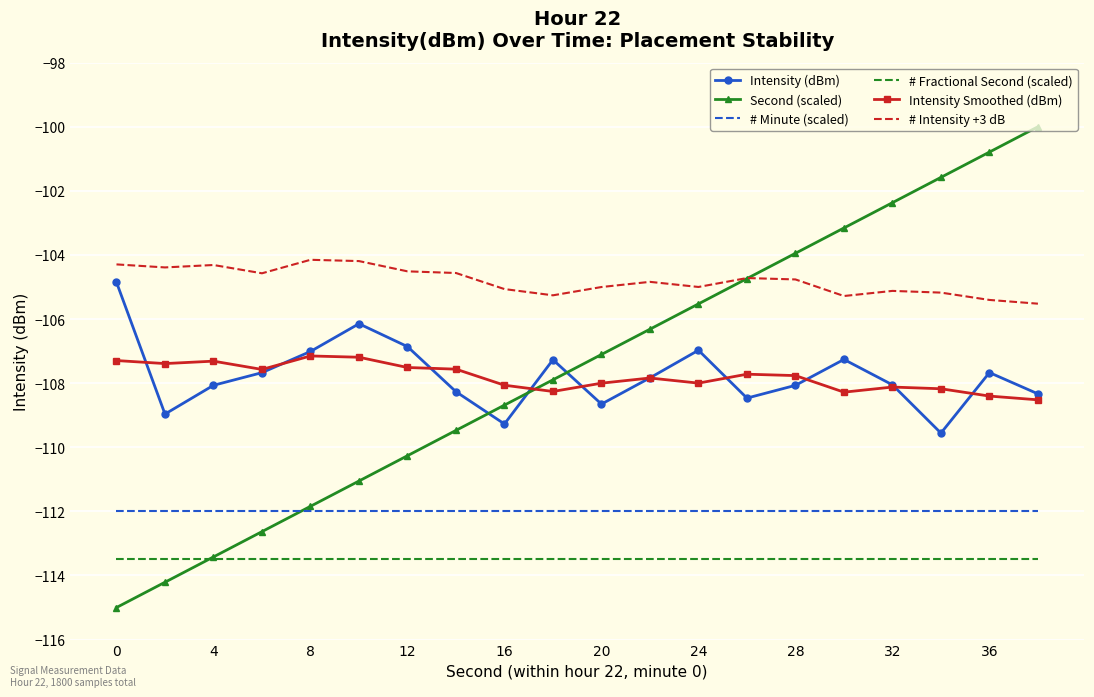

True or false: # Intensity +3 dB and Intensity Smoothed (dBm) cross at least once.

False